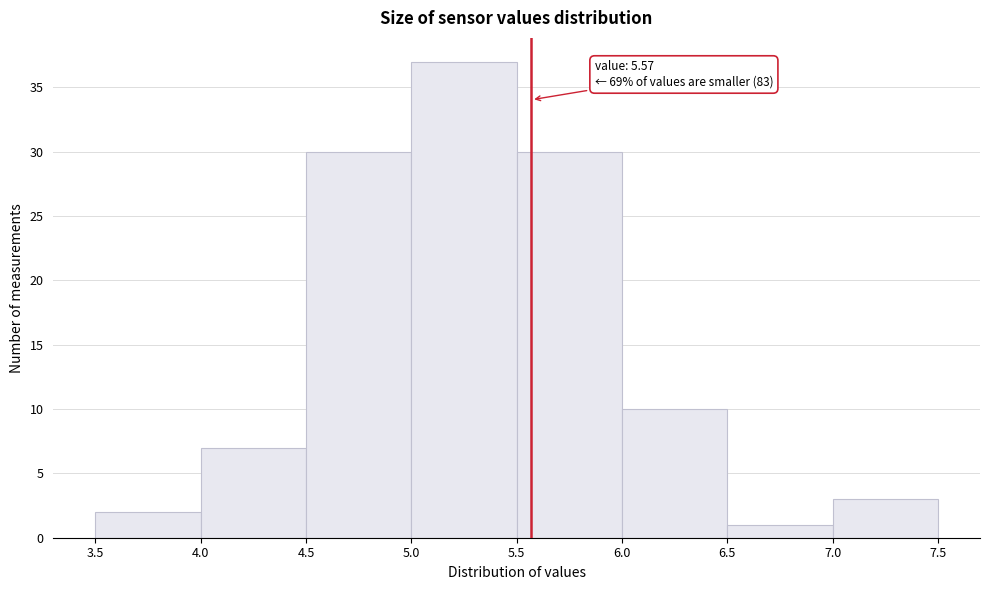

Over which range of the x-axis is the bar tallest?

5.0 to 5.5